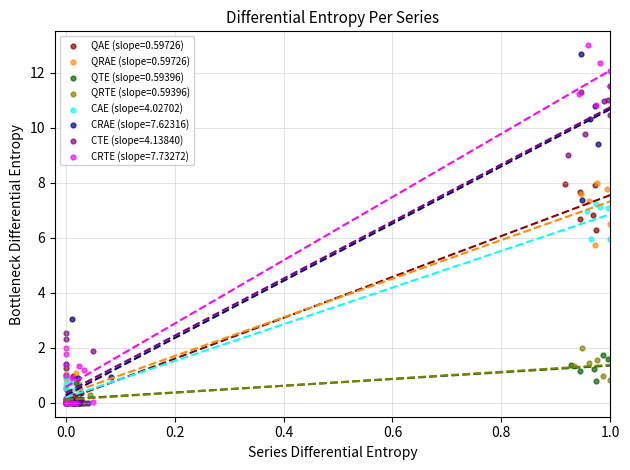

Which series has the largest Y range (max minus min)?

CRTE (slope=7.73272)